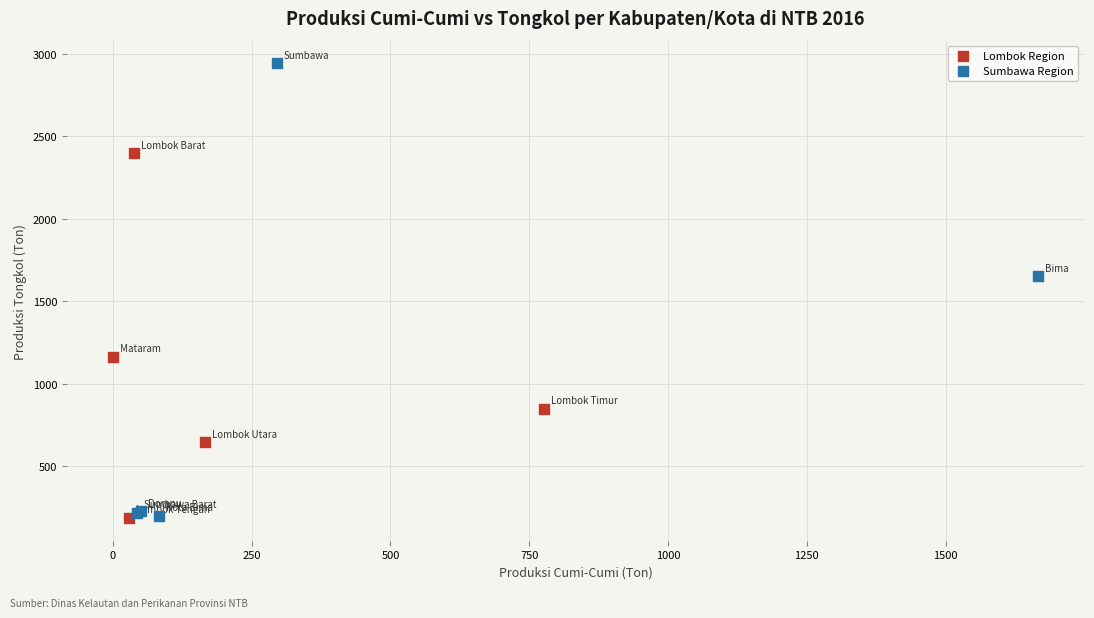

Which series contains the highest Y value?

Sumbawa Region